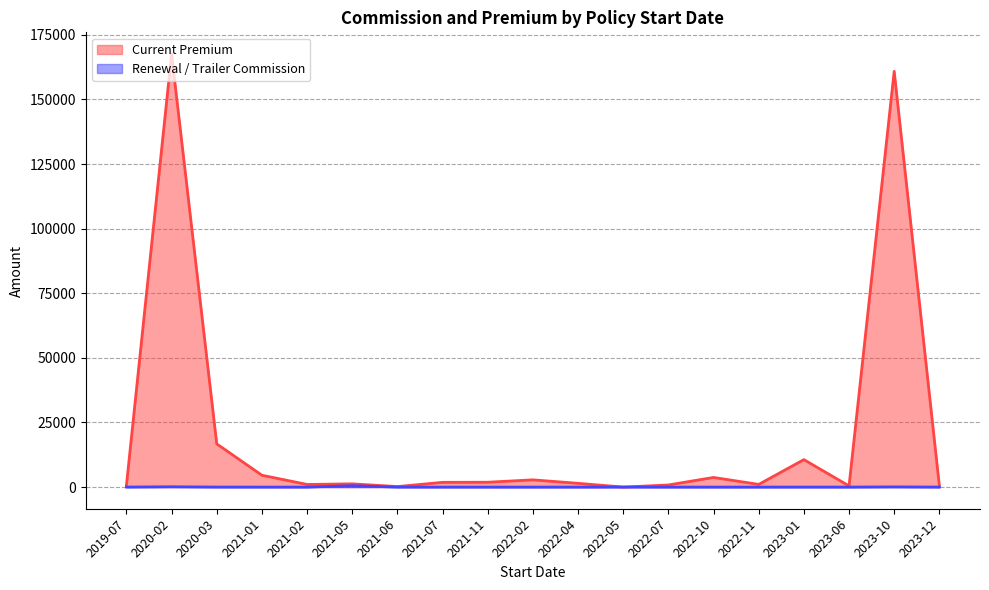

Does the chart display data point markers on the line(s)?

No